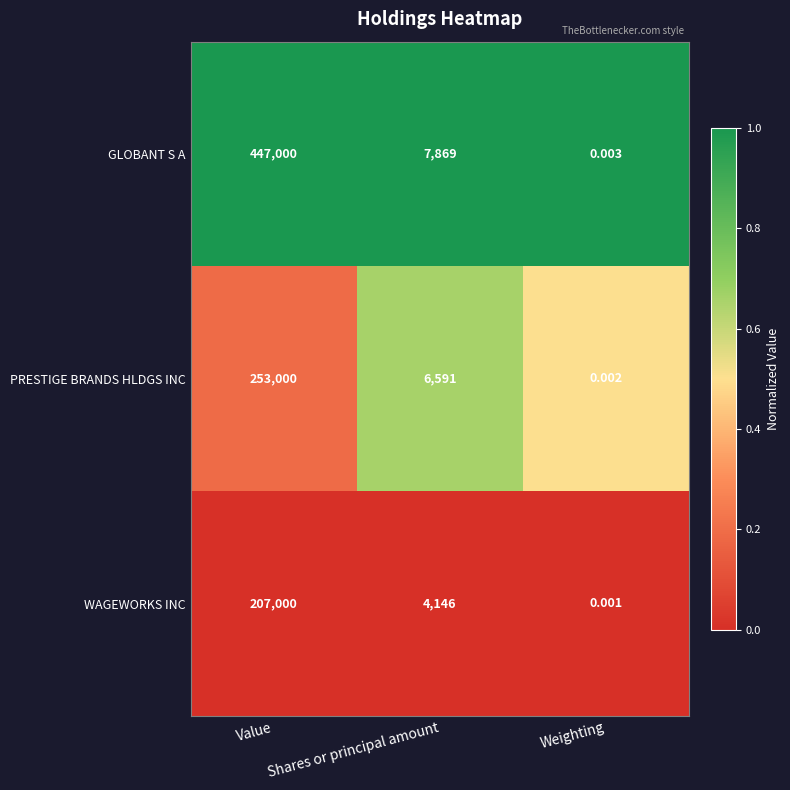

At which label does WAGEWORKS INC first exceed 4146?

Value